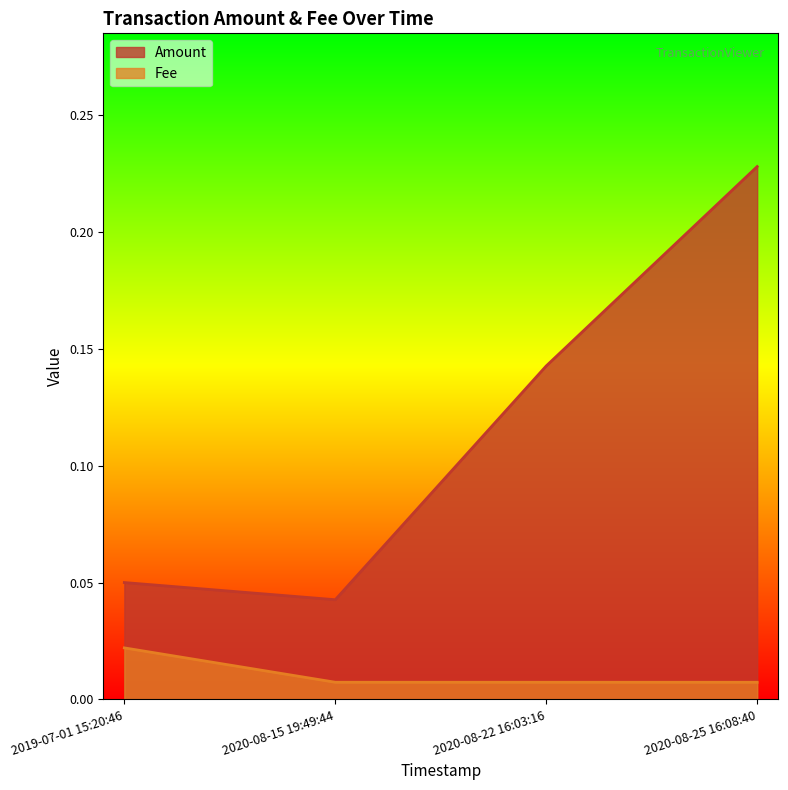

True or false: Amount has a value of 0.2 at 2020-08-22 16:03:16.

False